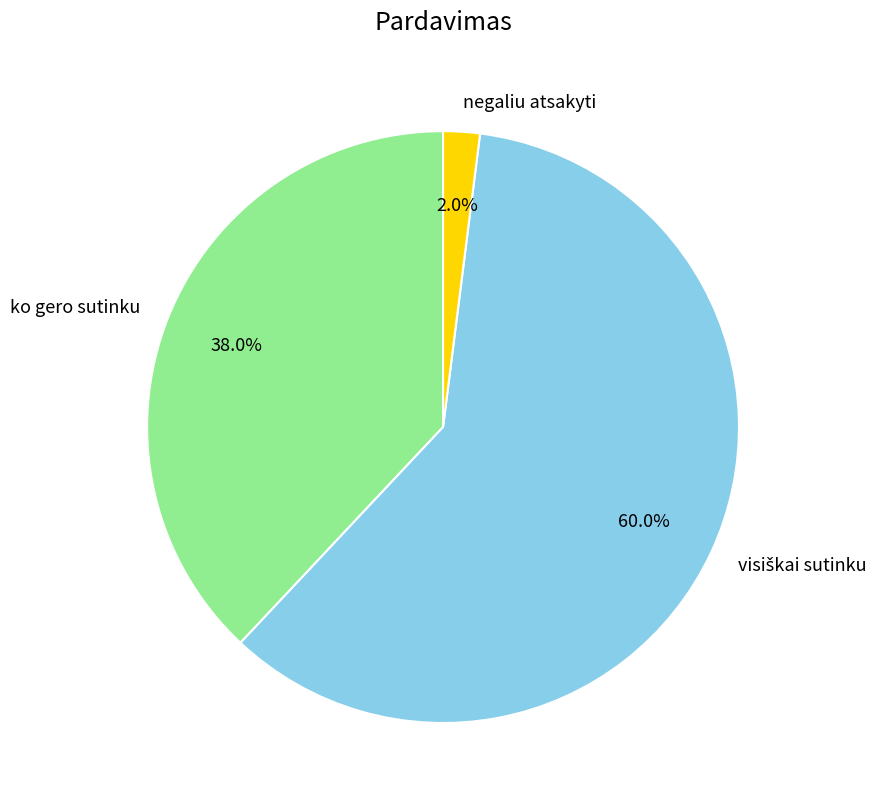

How many slices are in this pie chart?

3